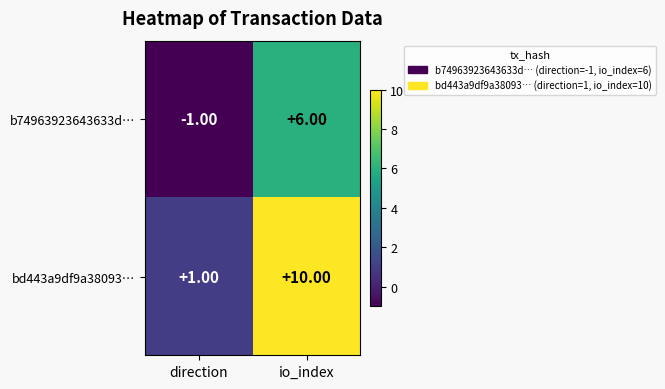

Between direction and io_index, which series saw the biggest shift?

bd443a9df9a38093…